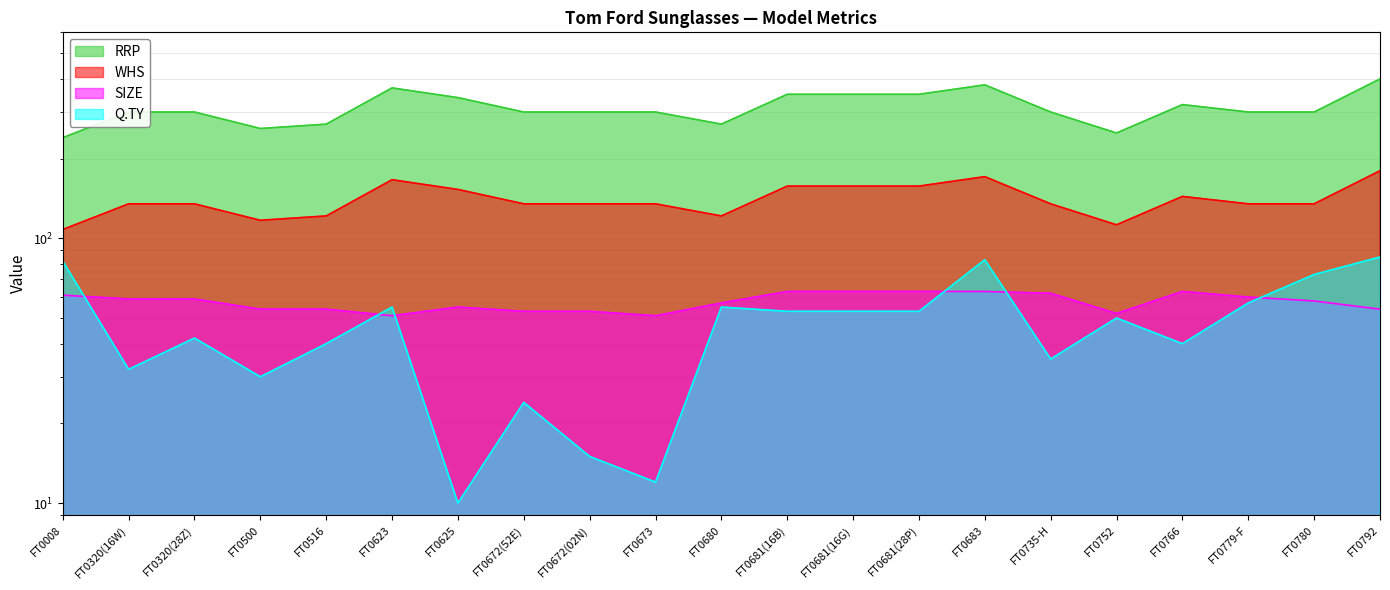

True or false: SIZE has a value of 41.2 at FT0681(16G).

False